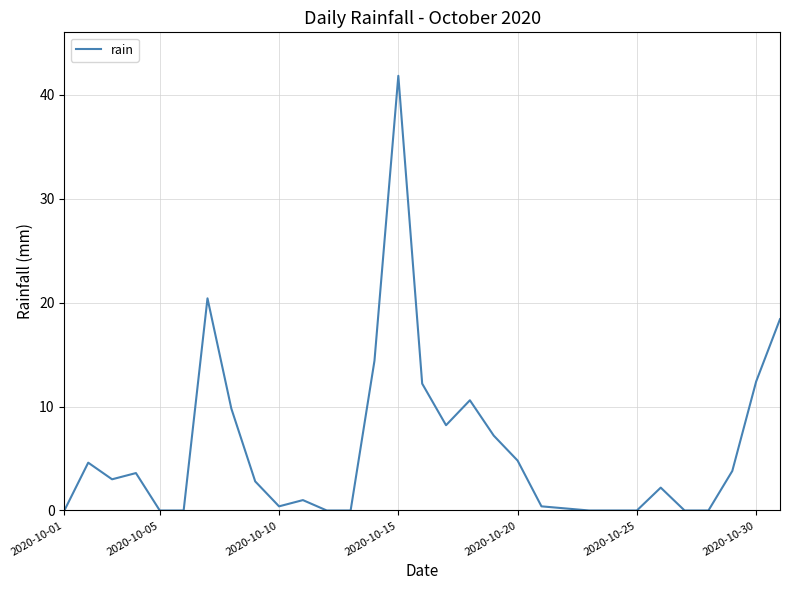

What is the maximum value shown in the chart?

41.8